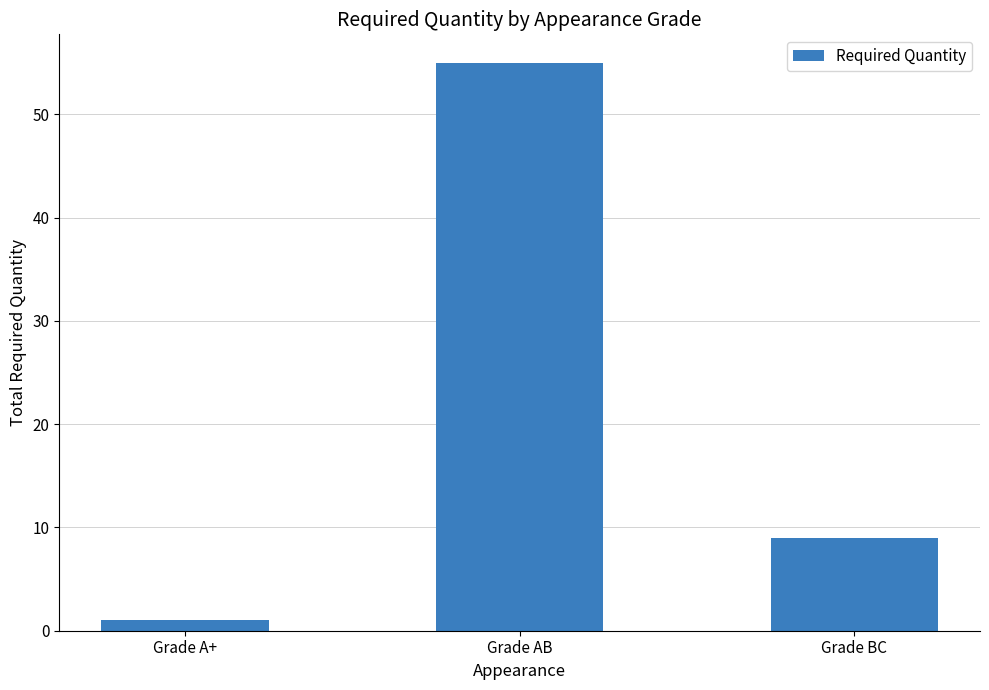

Is it true that the value at Grade BC is 9?

True